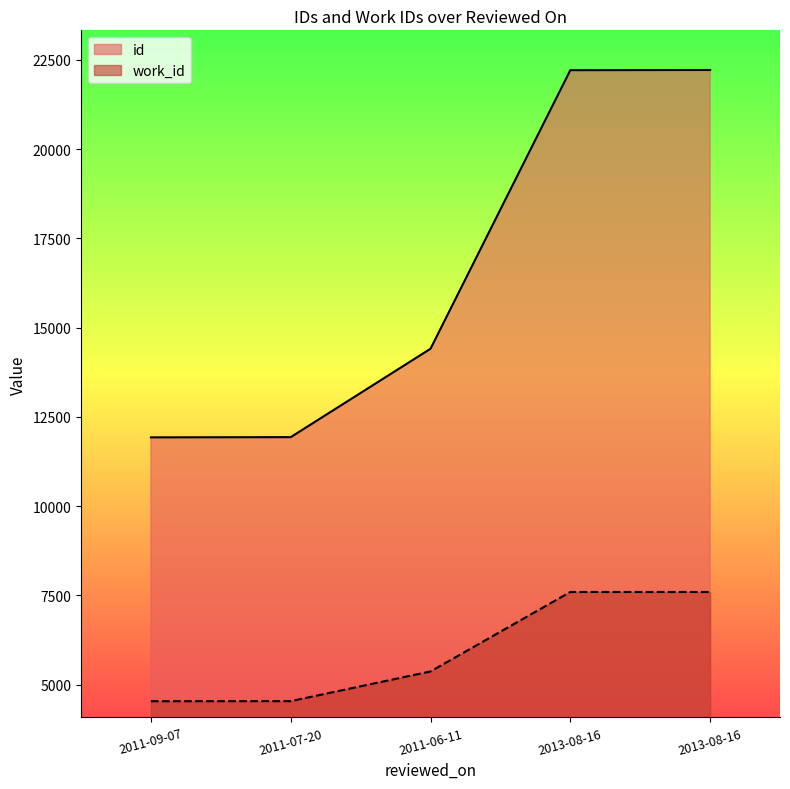

What is the label of the 2nd point from the left?

2011-07-20